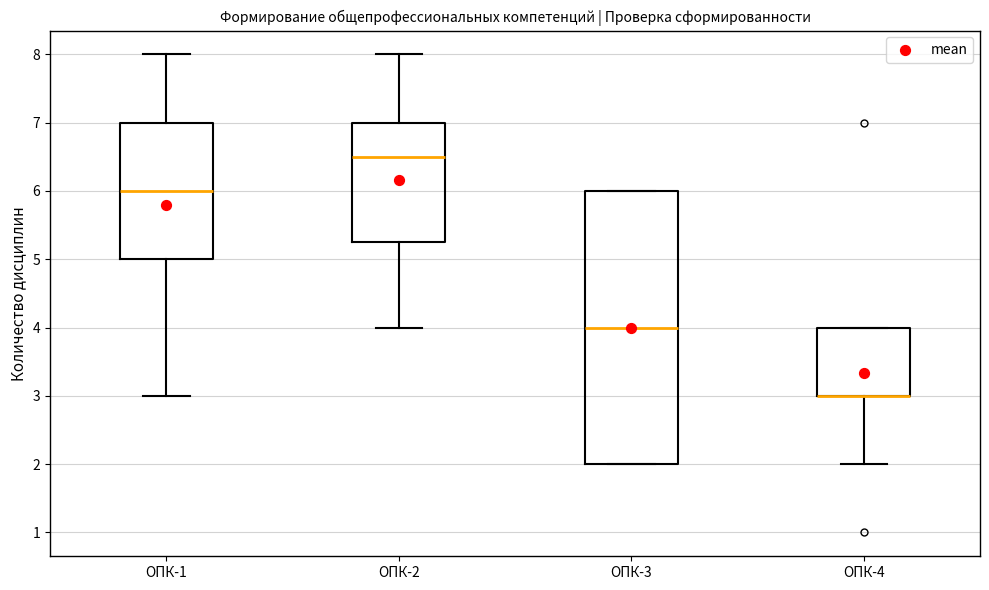

Reading left to right, transcribe this box plot: for each box, give where its median line is, the range the box spans, and where its two whiskers end, as read against the y-axis. The values are not printed on the chart, so give them approximately, as read against the axis.

ОПК-1: median 6.0, box 5.0 to 7.0, whiskers 3.0 to 8.0
ОПК-2: median 6.5, box 5.3 to 7.0, whiskers 4.0 to 8.0
ОПК-3: median 4.0, box 2.0 to 6.0, whiskers 2.0 to 6.0
ОПК-4: median 3.0 (drawn on the box's lower edge), box 3.0 to 4.0, whiskers 2.0 to 4.0